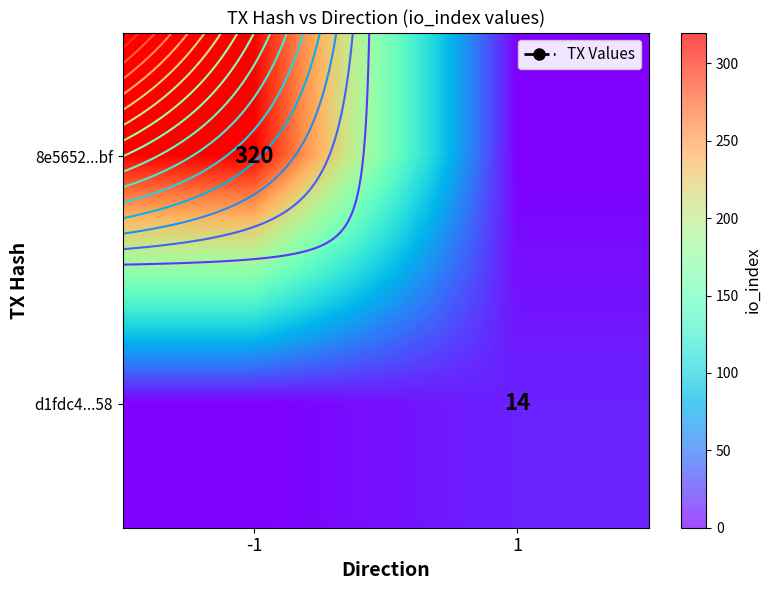

Is it true that 8e5652...bf equals 320 at -1?

True